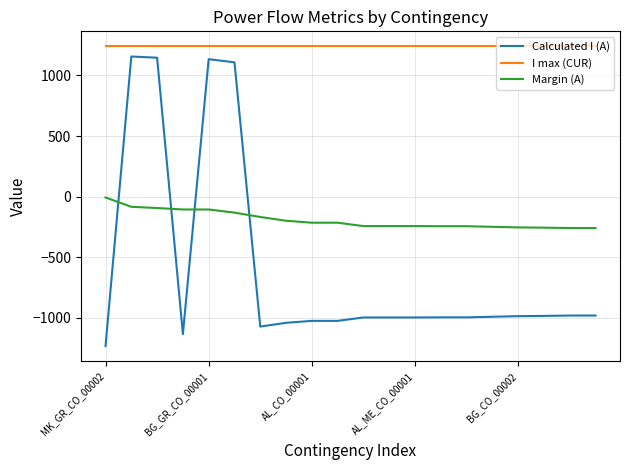

What is the smallest value displayed?

-1233